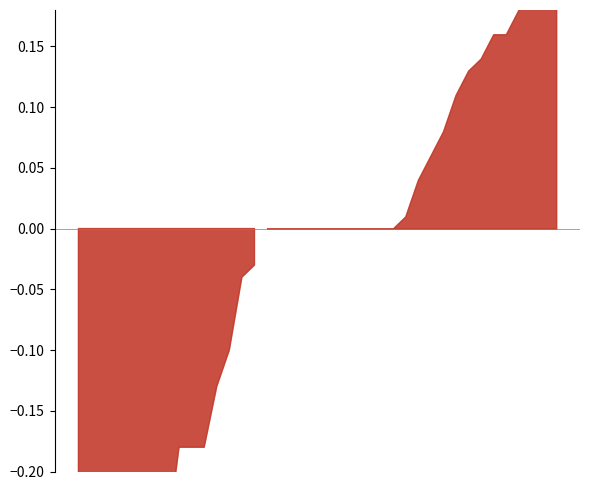

Which series has the largest range (max minus min)?

Výkon_minus_PB